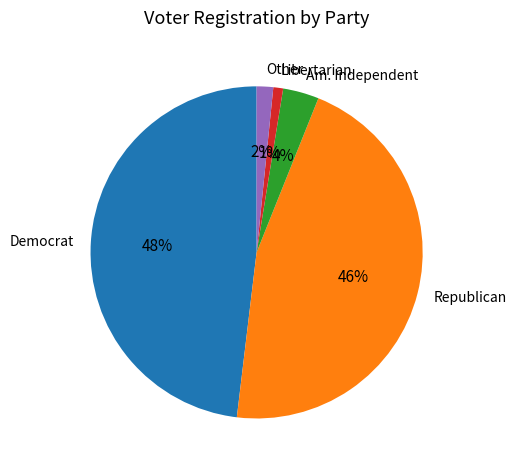

Between Libertarian and Other, which is larger?

Other